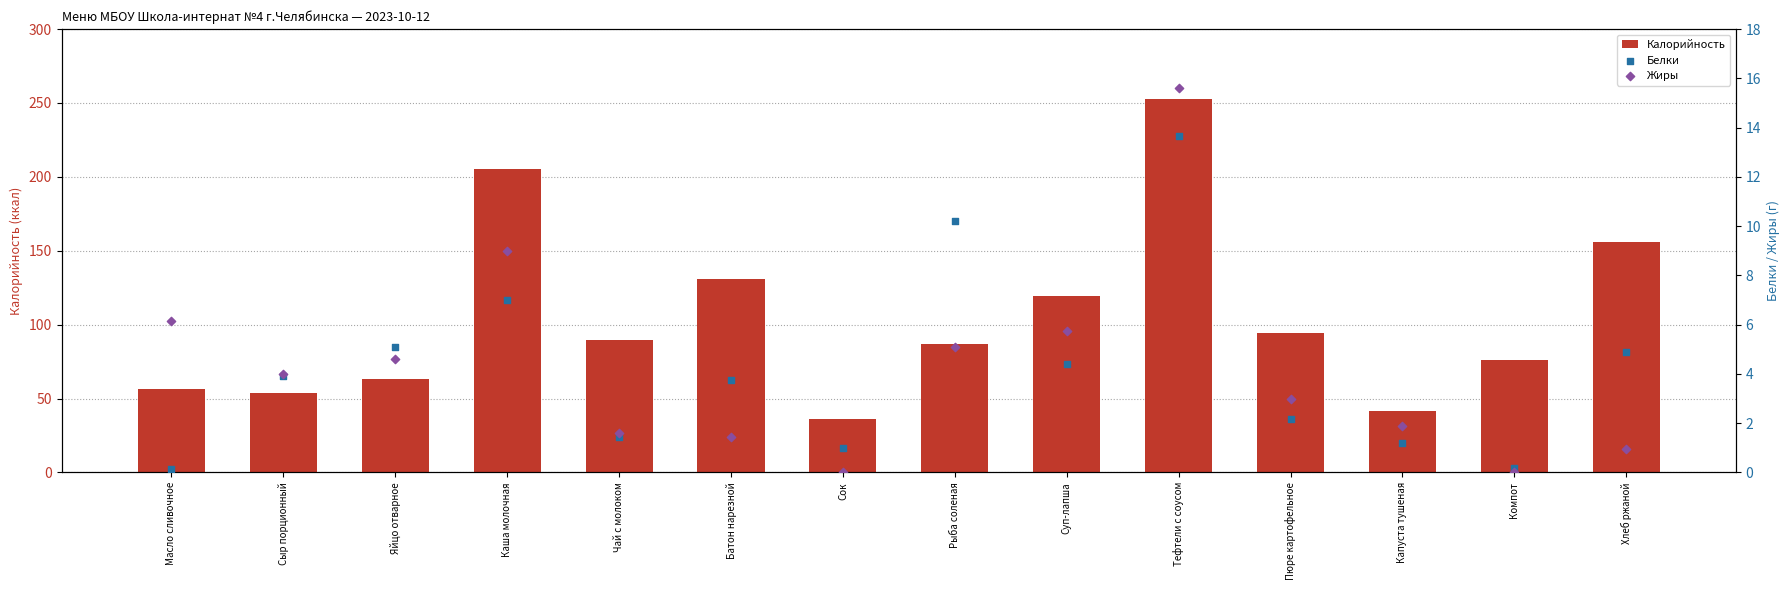

What is the total value across all series at Сок?

37.0